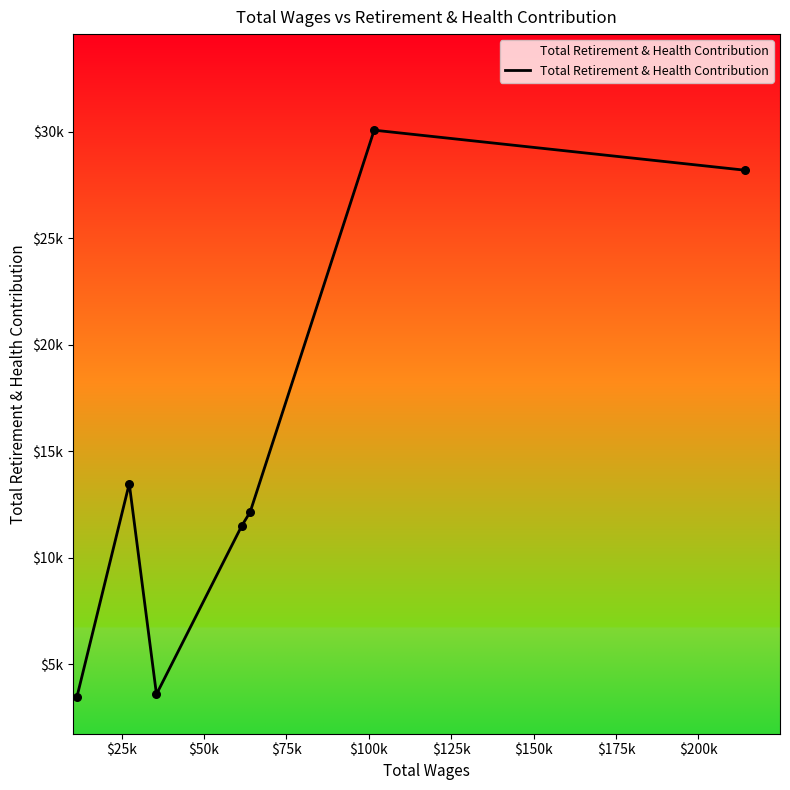

Does the chart have visible grid lines?

No